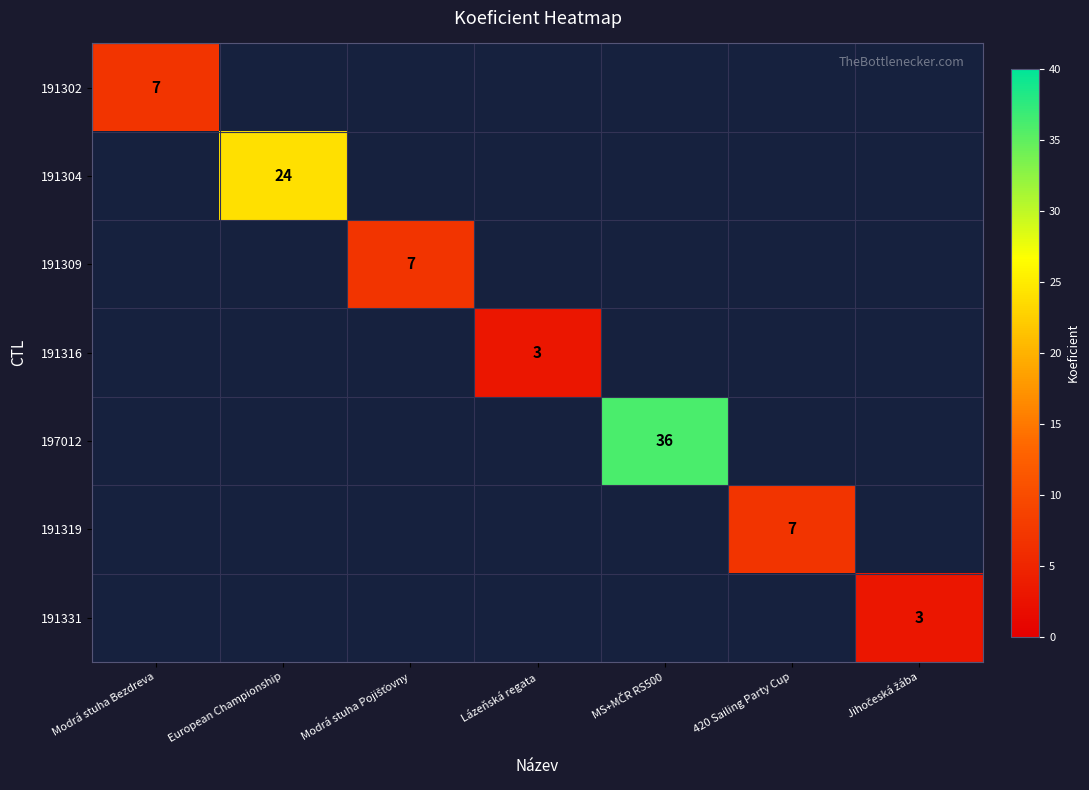

The 191319 series shows 7 at 420 Sailing Party Cup. True or false?

True